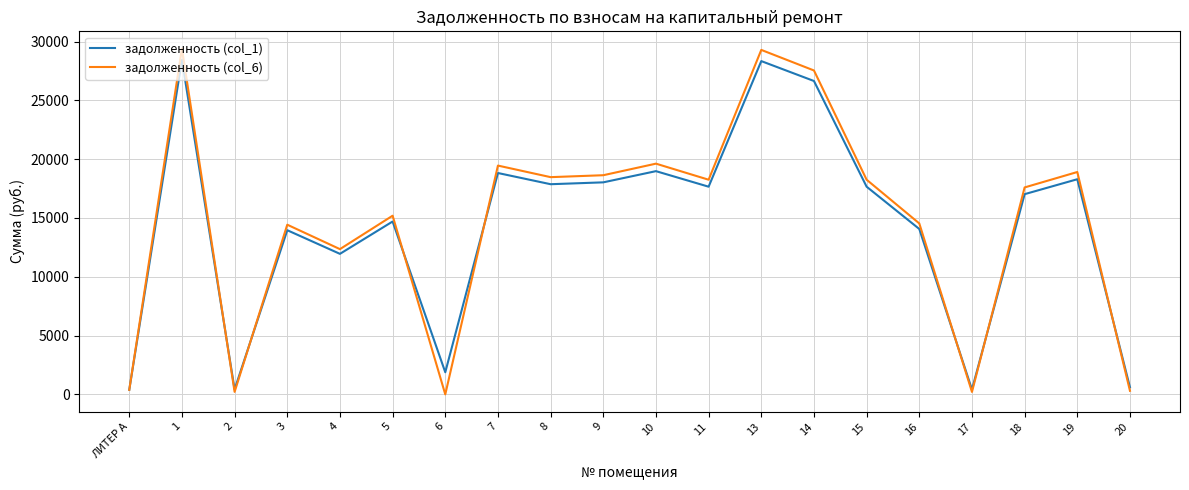

What position from the left is 6?

7